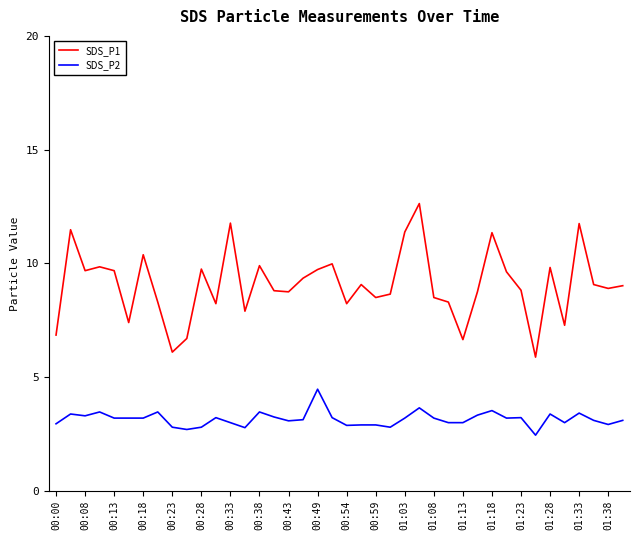

What is the smallest value displayed?

2.5